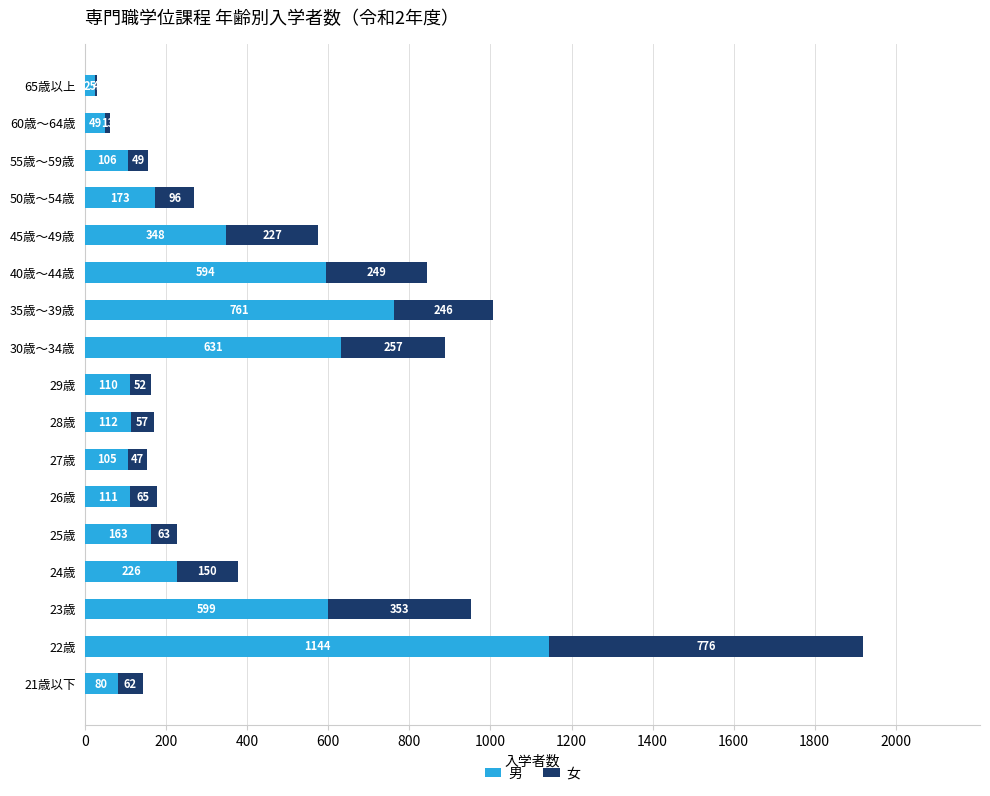

What is the total value across all series at 24歳?

376